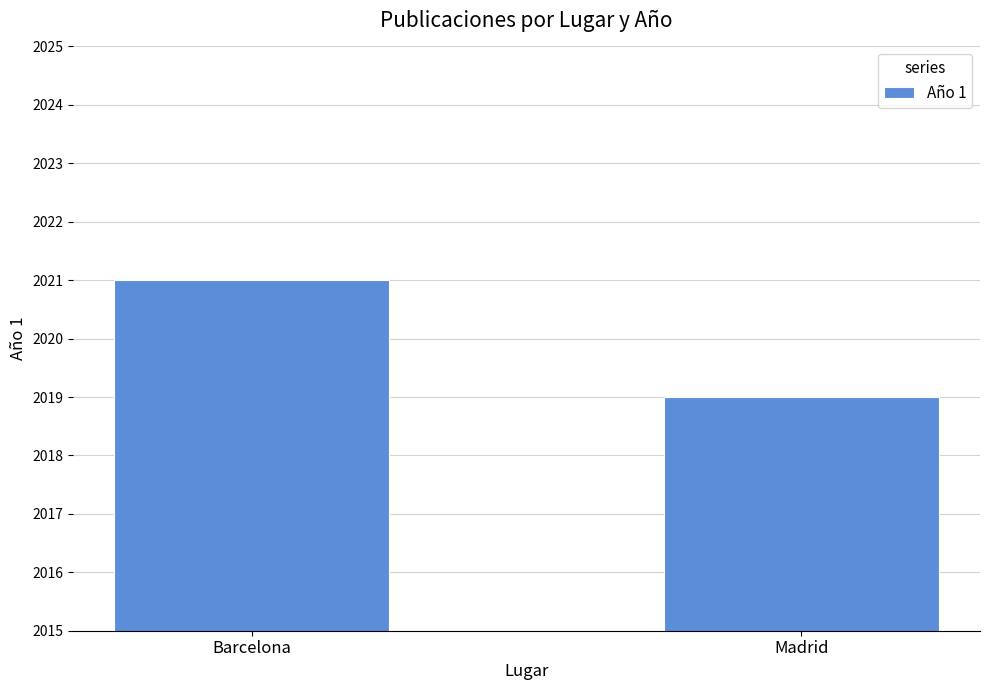

Reading left to right, what are all the values shown in this chart?

Barcelona=2021	Madrid=2019